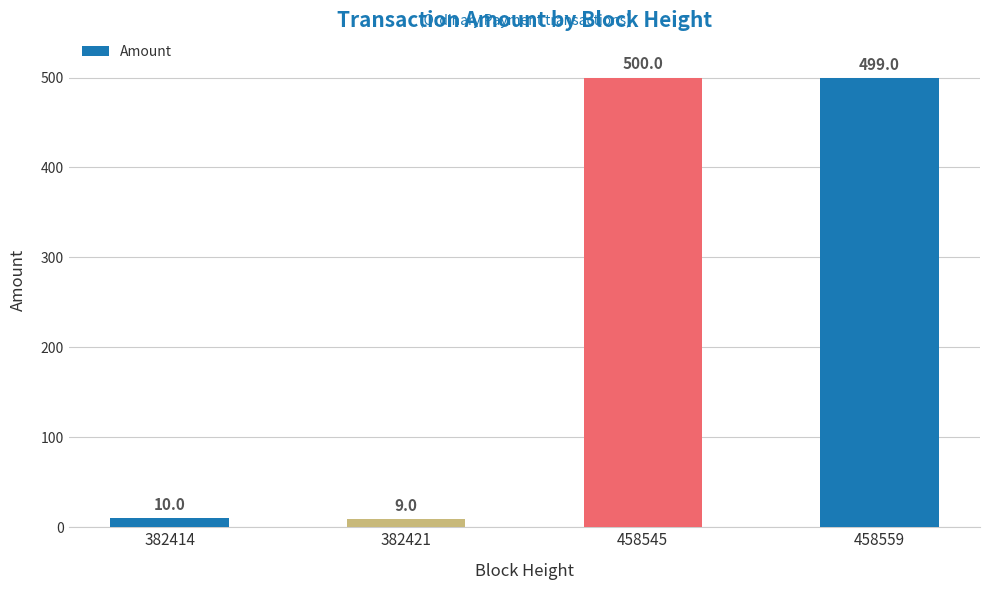

Reading right to left, transcribe all the data shown in this chart.

458559=499	458545=500	382421=9	382414=10